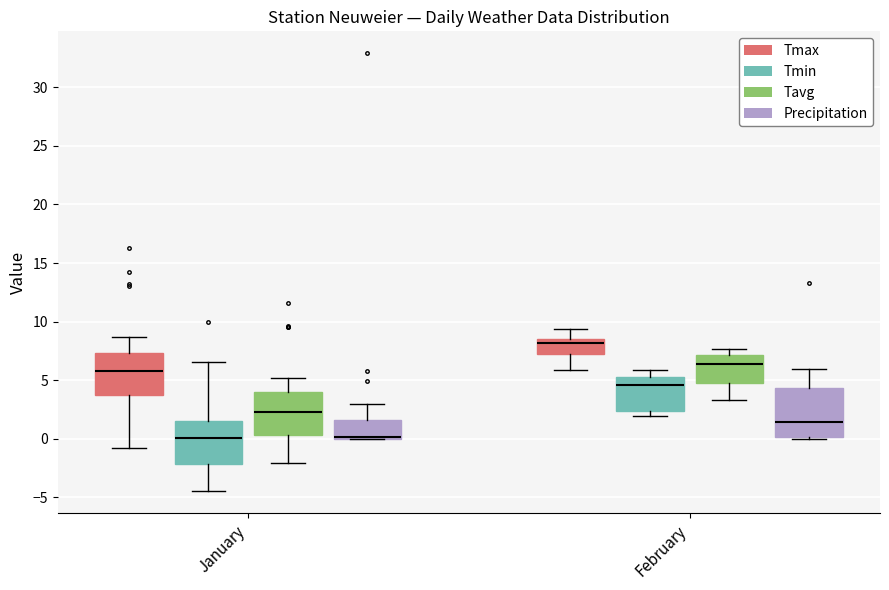

Reading left to right, transcribe this box plot: for each box, give where its median line is, the range the box spans, and where its two whiskers end, as read against the y-axis. The values are not printed on the chart, so give them approximately, as read against the axis.

January (Tmax): median 6.0, box 3.5 to 7.5, whiskers -1.0 to 8.5
January (Tmin): median 0.0, box -2.0 to 1.5, whiskers -4.5 to 6.5
January (Tavg): median 2.5, box 0.5 to 4.0, whiskers -2.0 to 5.0
January (Precipitation): median 0.0 (just above the box's lower edge), box 0.0 to 1.5, whiskers 0.0 to 3.0
February (Tmax): median 8.0, box 7.0 to 8.5, whiskers 6.0 to 9.5
February (Tmin): median 4.5, box 2.5 to 5.5, whiskers 2.0 to 6.0
February (Tavg): median 6.5, box 4.5 to 7.0, whiskers 3.5 to 7.5
February (Precipitation): median 1.5, box 0.0 to 4.5, whiskers 0.0 (just below the box's lower edge) to 6.0